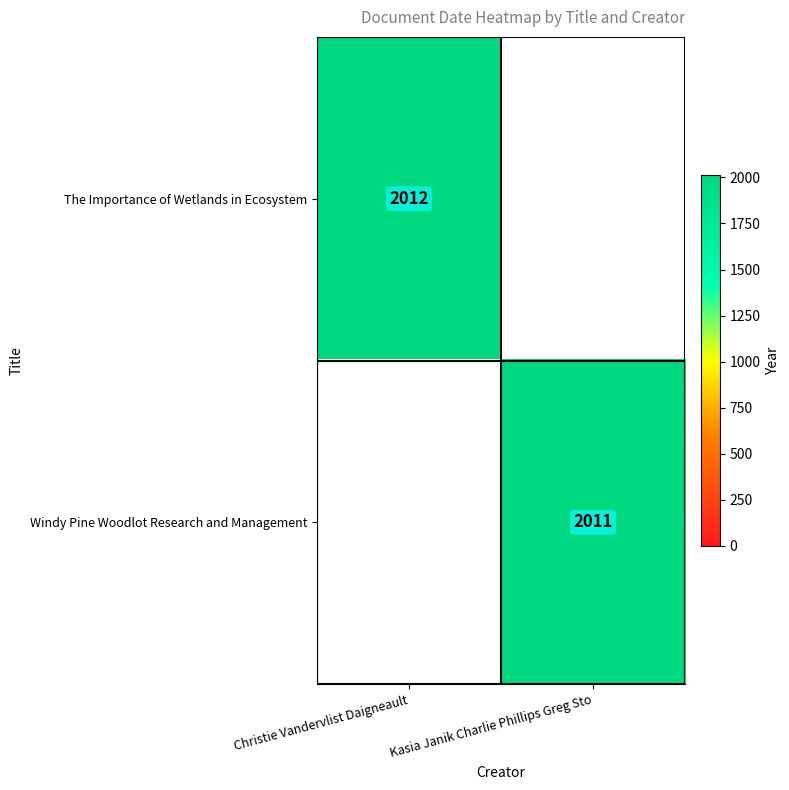

The The Importance of Wetlands in Ecosystem series shows 1202 at Christie Vandervlist Daigneault. True or false?

False